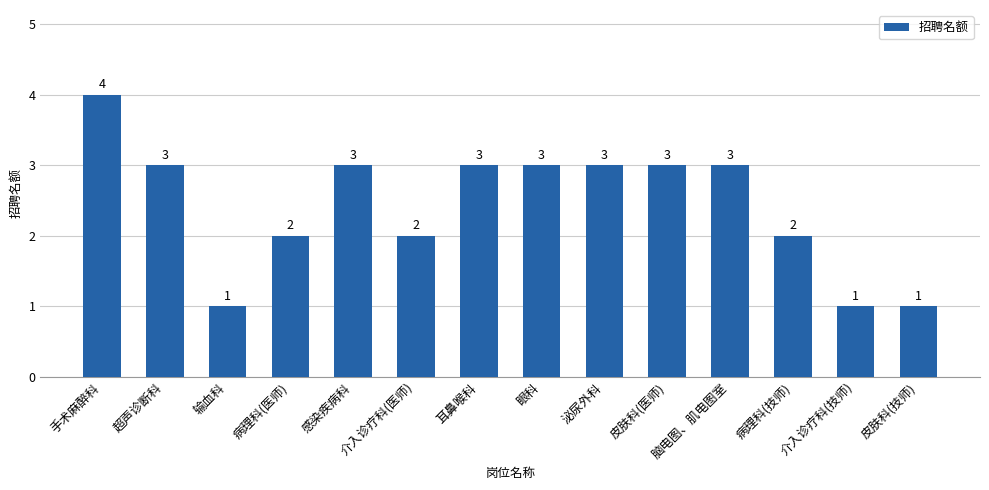

Does the chart contain any negative values?

No